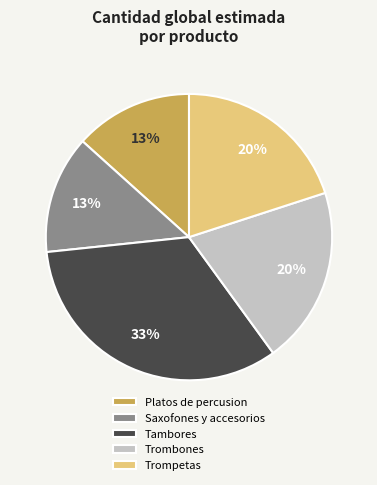

The Platos de percusion slice represents 2% of the pie. True or false?

False